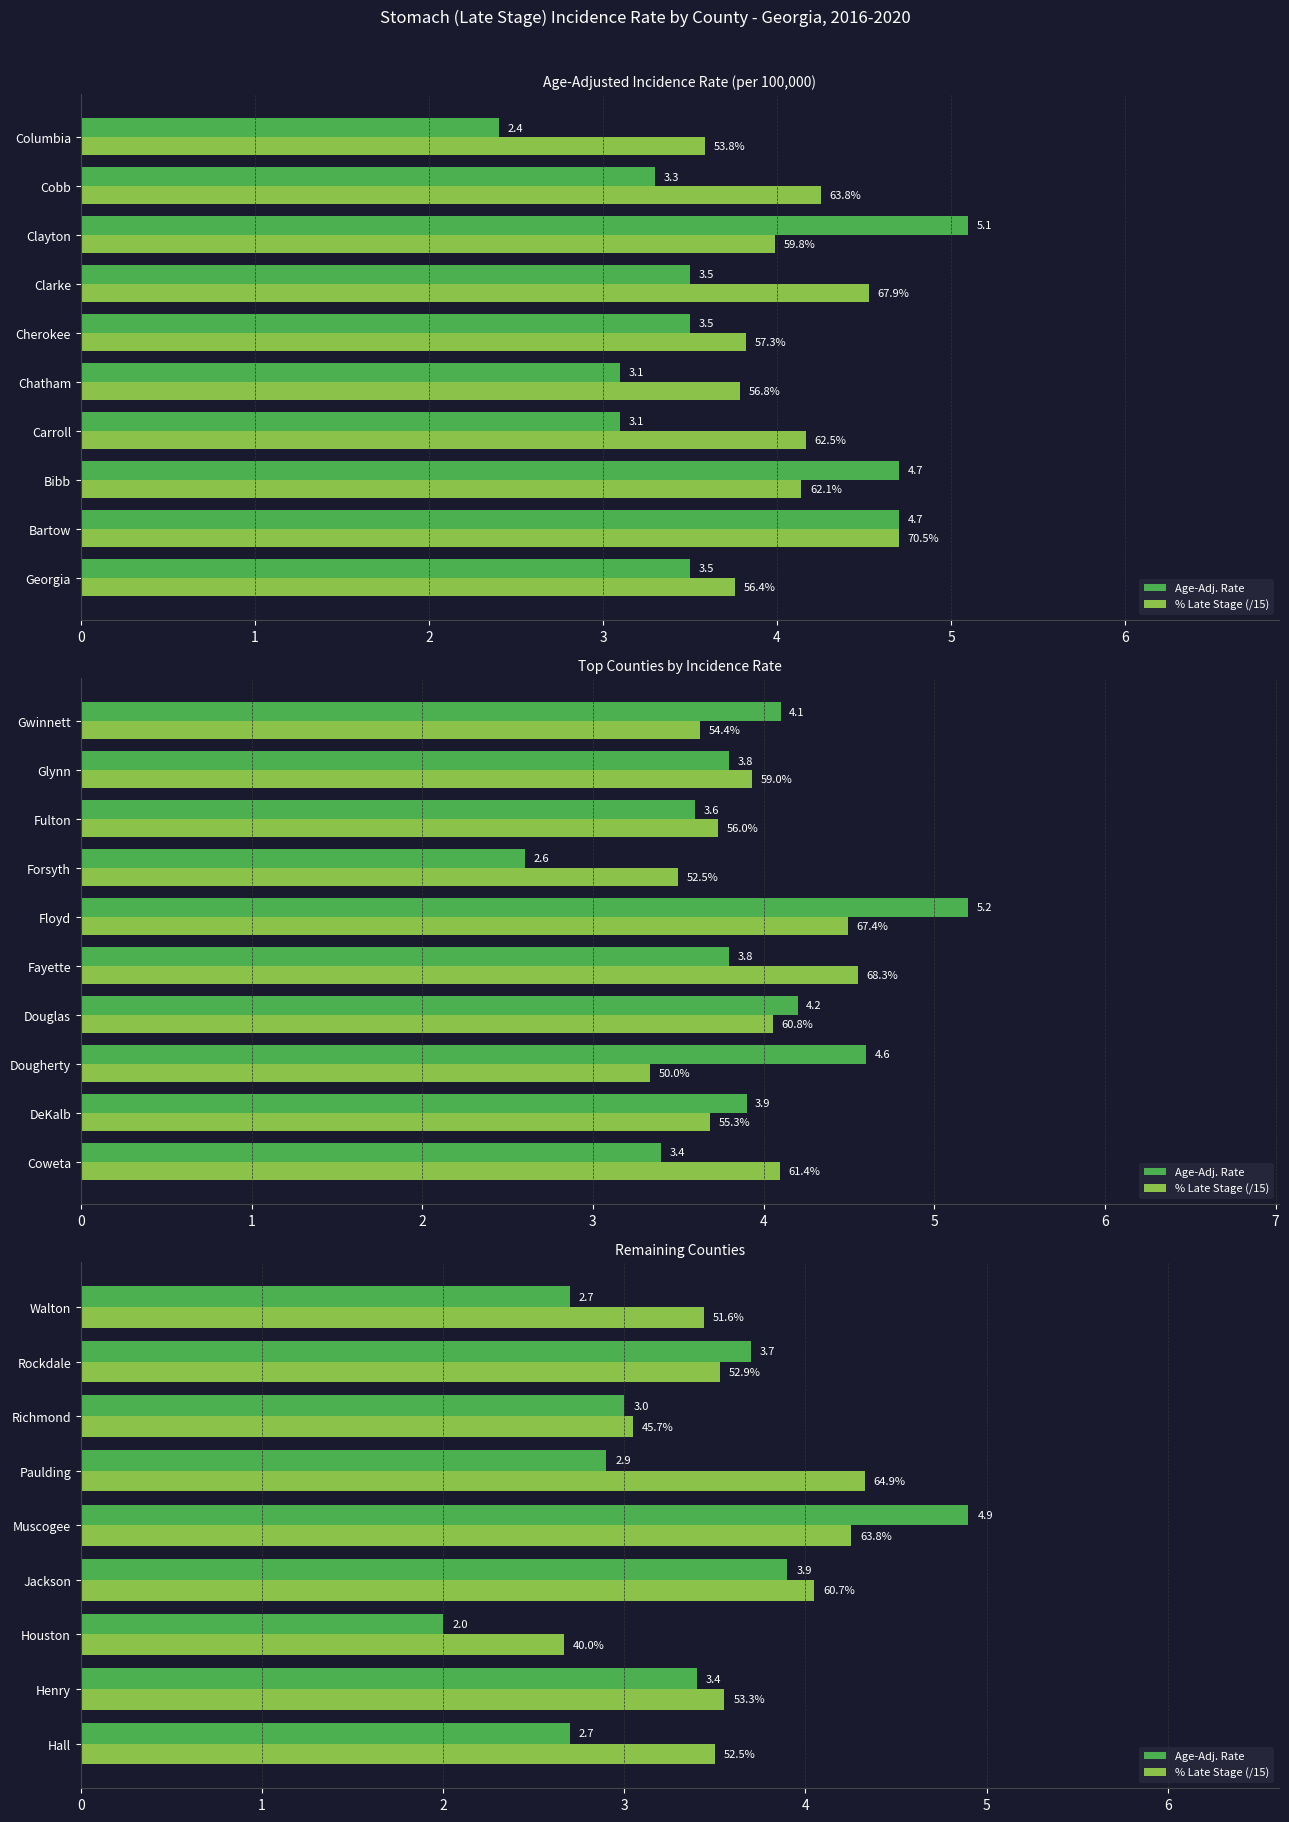

What is the difference between the second highest and second lowest values in the % Late Stage (/15) series?

1.2